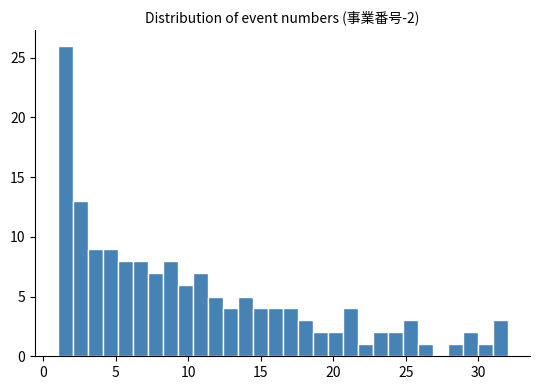

Read against the x-axis, roughly where is the centre of the tallest bar?

1.5